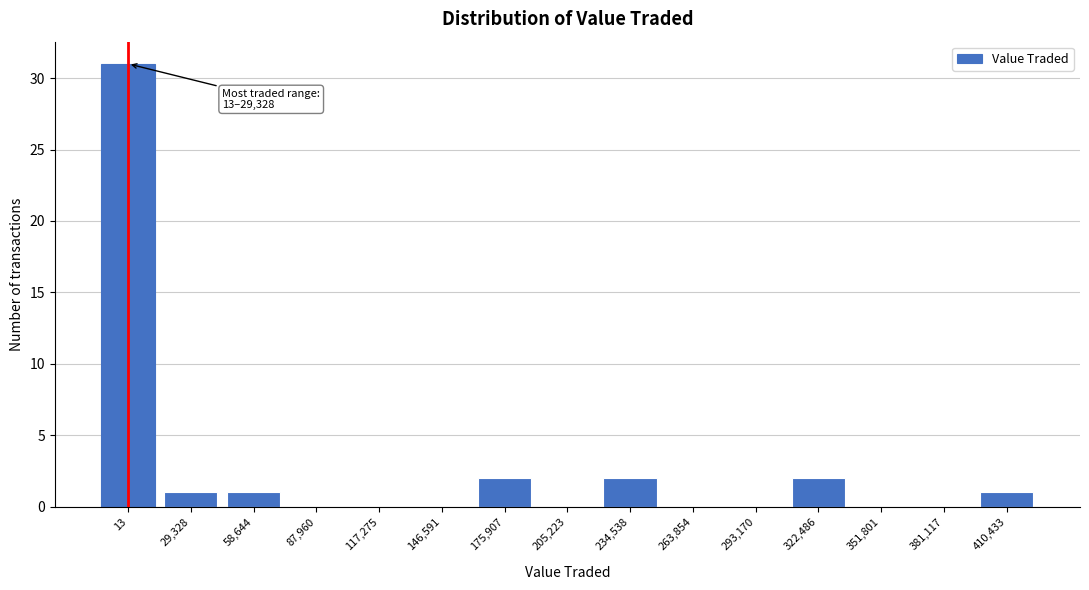

Reading left to right, what are all the values shown in this chart?

13=31	29,328=1	58,644=1	87,960=0	117,275=0	146,591=0	175,907=2	205,223=0	234,538=2	263,854=0	293,170=0	322,486=2	351,801=0	381,117=0	410,433=1